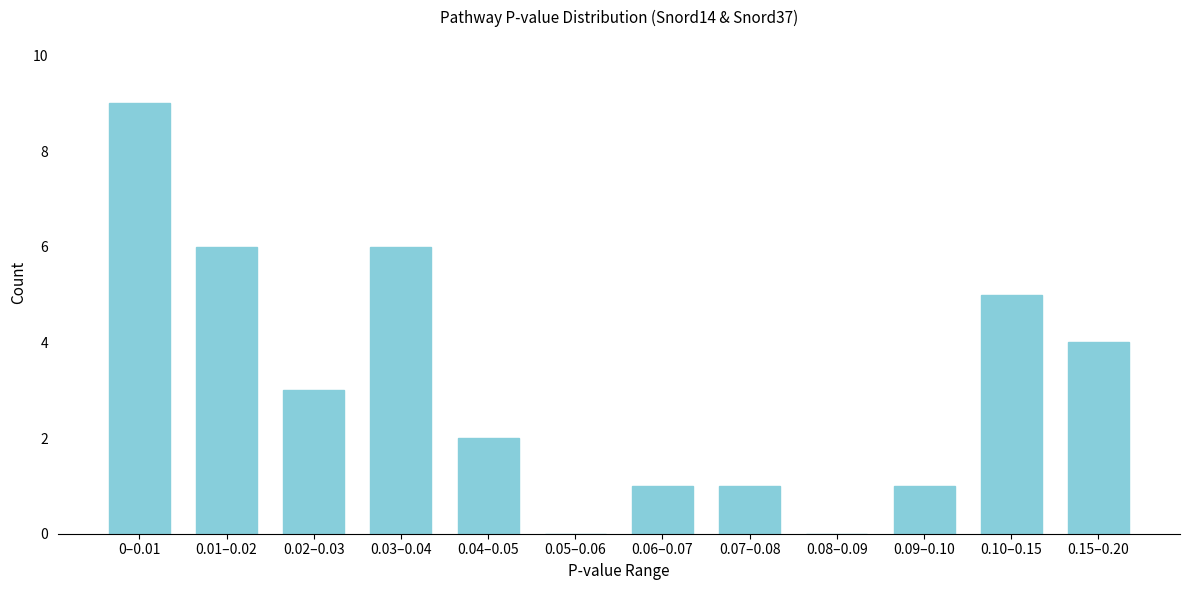

Reading right to left, transcribe all the data shown in this chart.

0.15–0.20=4	0.10–0.15=5	0.09–0.10=1	0.08–0.09=0	0.07–0.08=1	0.06–0.07=1	0.05–0.06=0	0.04–0.05=2	0.03–0.04=6	0.02–0.03=3	0.01–0.02=6	0–0.01=9